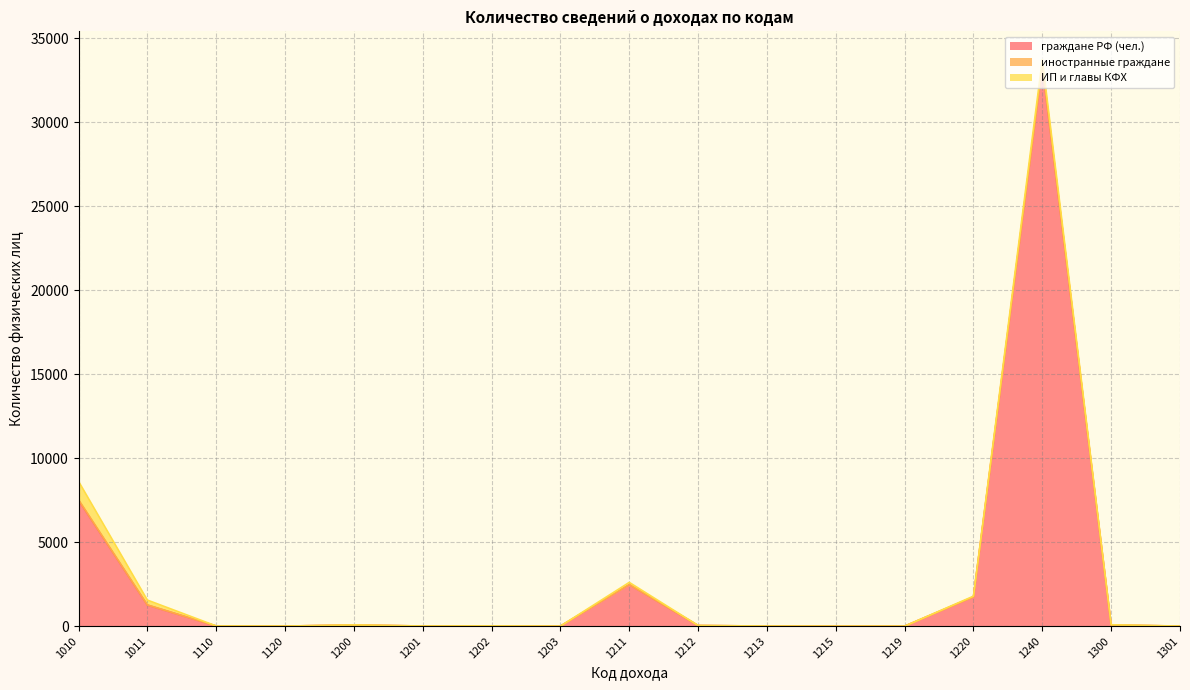

Reading left to right, what are all the values shown in this chart?

граждане РФ (чел.): 1010=7499	1011=1254	1110=9	1120=5	1200=67	1201=8	1202=13	1203=2	1211=2473	1212=38	1213=6	1215=0	1219=0	1220=1743	1240=33346	1300=66	1301=4
иностранные граждане: 1010=26	1011=9	1110=0	1120=0	1200=0	1201=0	1202=0	1203=0	1211=0	1212=0	1213=0	1215=0	1219=0	1220=0	1240=0	1300=0	1301=0
ИП и главы КФХ: 1010=1098	1011=289	1110=3	1120=0	1200=7	1201=1	1202=2	1203=0	1211=132	1212=2	1213=0	1215=0	1219=0	1220=42	1240=377	1300=16	1301=1